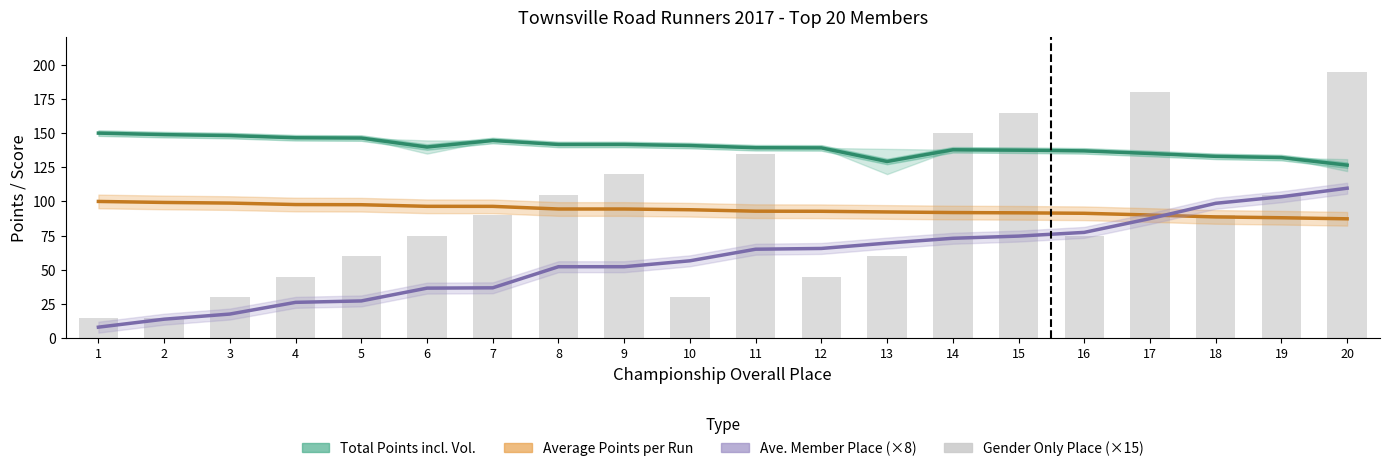

Which category has the lowest value across all series?

1